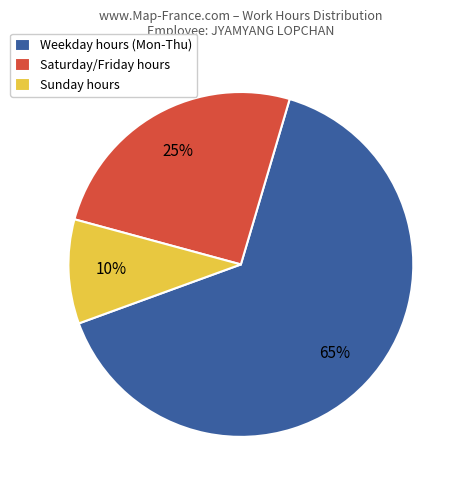

How many segments does this pie chart have?

3